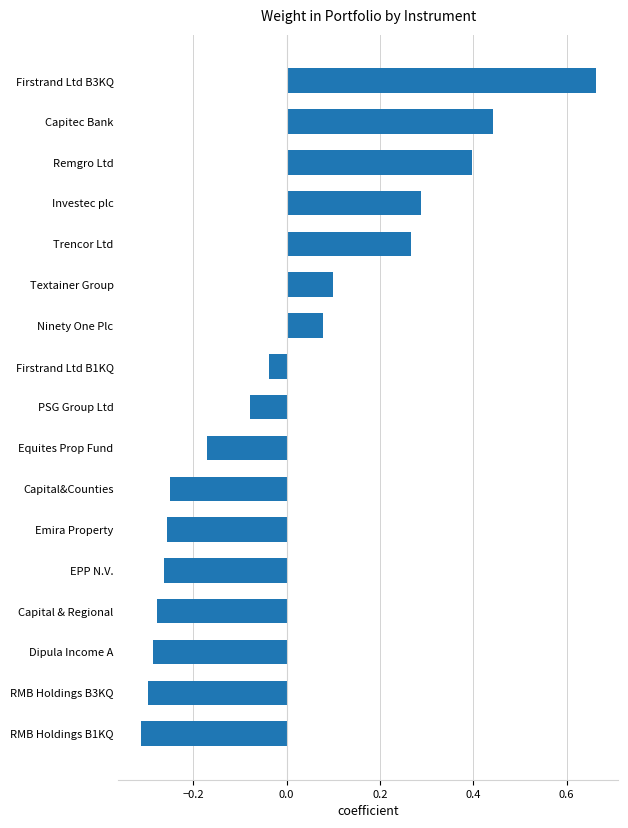

True or false: the data shows -0.1 at Equites Prop Fund.

False